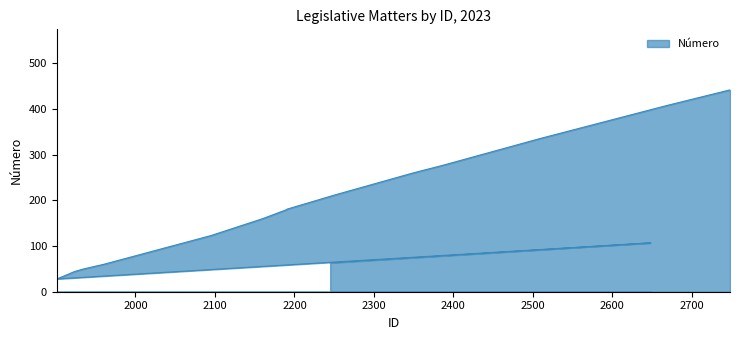

What position from the right is 2191?

7